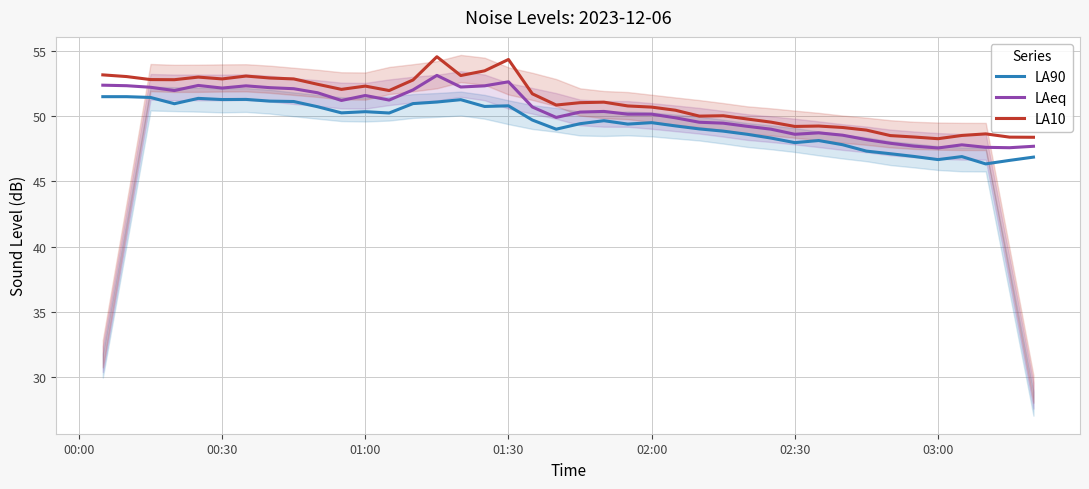

True or false: LA10 and LA90 intersect in this chart.

False